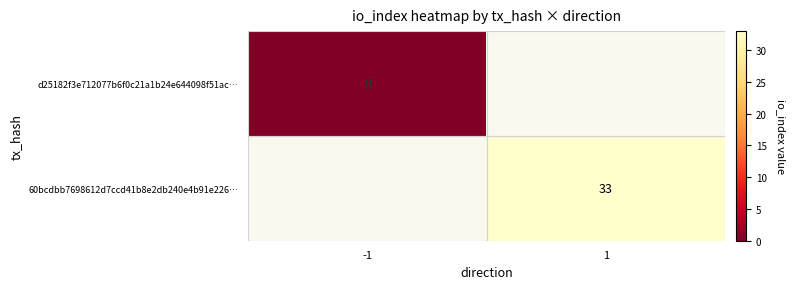

Is the value of d25182f3e712077b6f0c21a1b24e644098f51ac… at -1 greater than the value of 60bcdbb7698612d7ccd41b8e2db240e4b91e226… at 1?

No